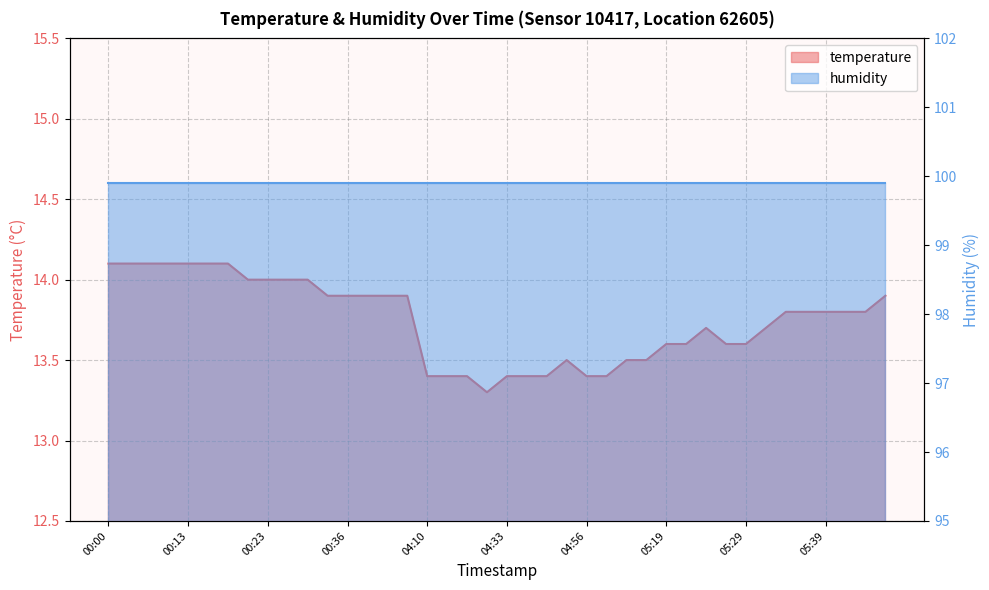

What is the approximate value at 05:27?

13.6